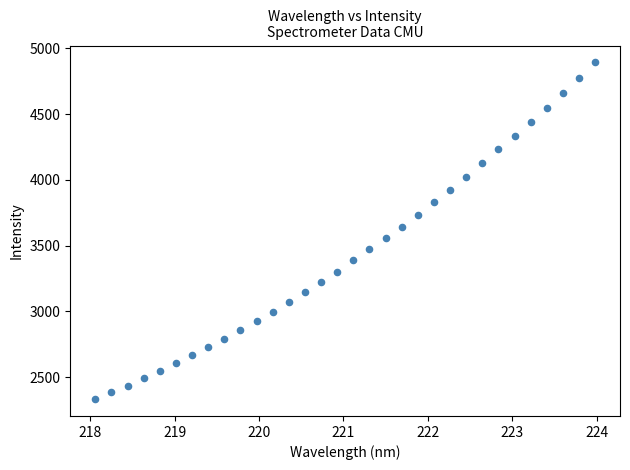

Count the number of points in this scatter plot.

32